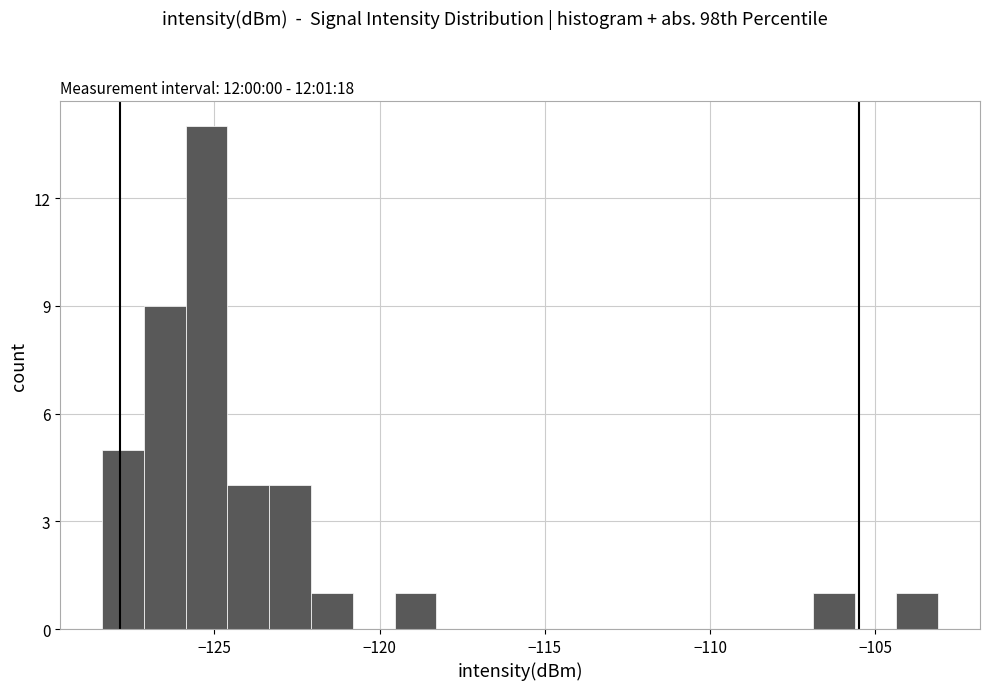

Around what value on the x-axis is the tallest bar? Give the approximate position of its centre, as read against the axis.

-125.0